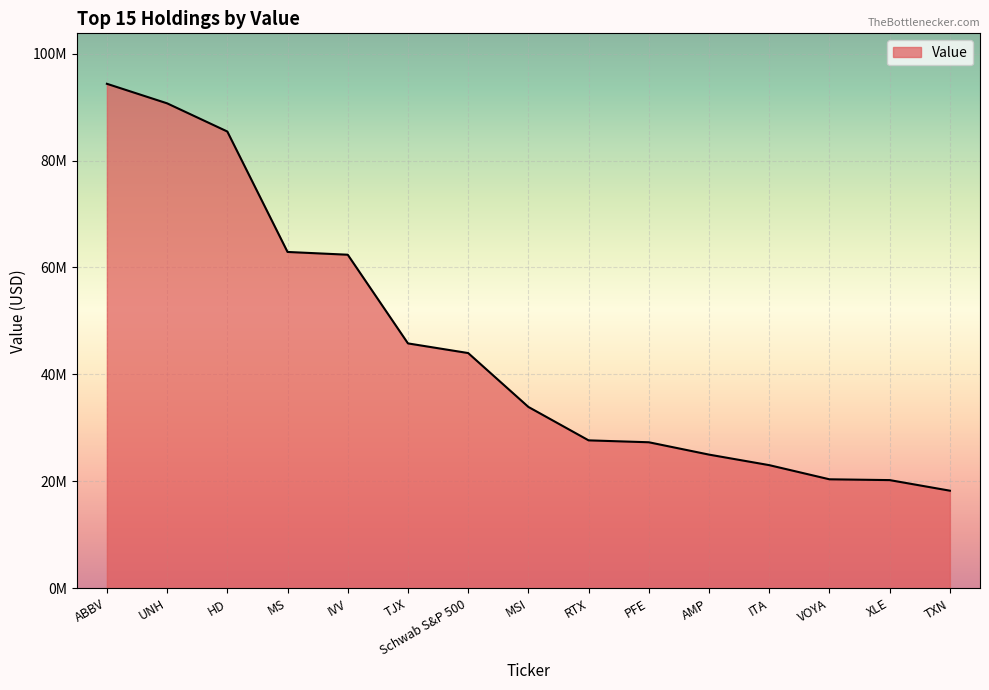

Does the chart display data point markers on the line(s)?

No